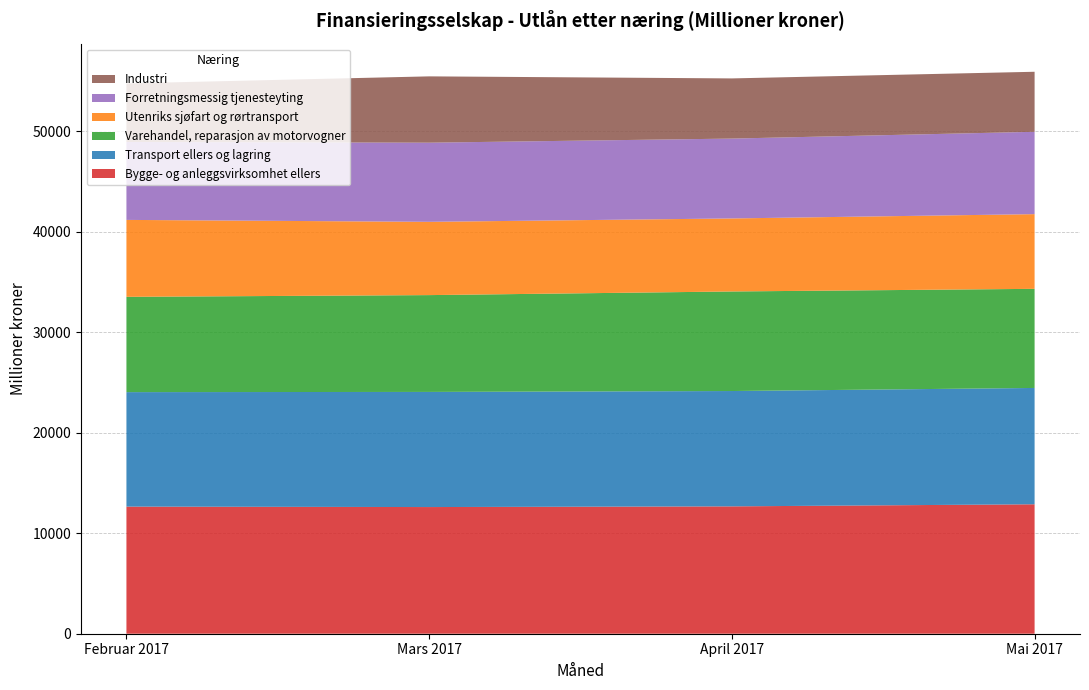

Reading right to left, what are all the values shown in this chart?

Bygge- og anleggsvirksomhet ellers: Mai 2017=12886	April 2017=12679	Mars 2017=12610	Februar 2017=12655
Transport ellers og lagring: Mai 2017=11581	April 2017=11482	Mars 2017=11462	Februar 2017=11396
Varehandel, reparasjon av motorvogner: Mai 2017=9867	April 2017=9911	Mars 2017=9638	Februar 2017=9487
Utenriks sjøfart og rørtransport: Mai 2017=7436	April 2017=7270	Mars 2017=7295	Februar 2017=7659
Forretningsmessig tjenesteyting: Mai 2017=8197	April 2017=7950	Mars 2017=7879	Februar 2017=7756
Industri: Mai 2017=5977	April 2017=5990	Mars 2017=6602	Februar 2017=5831